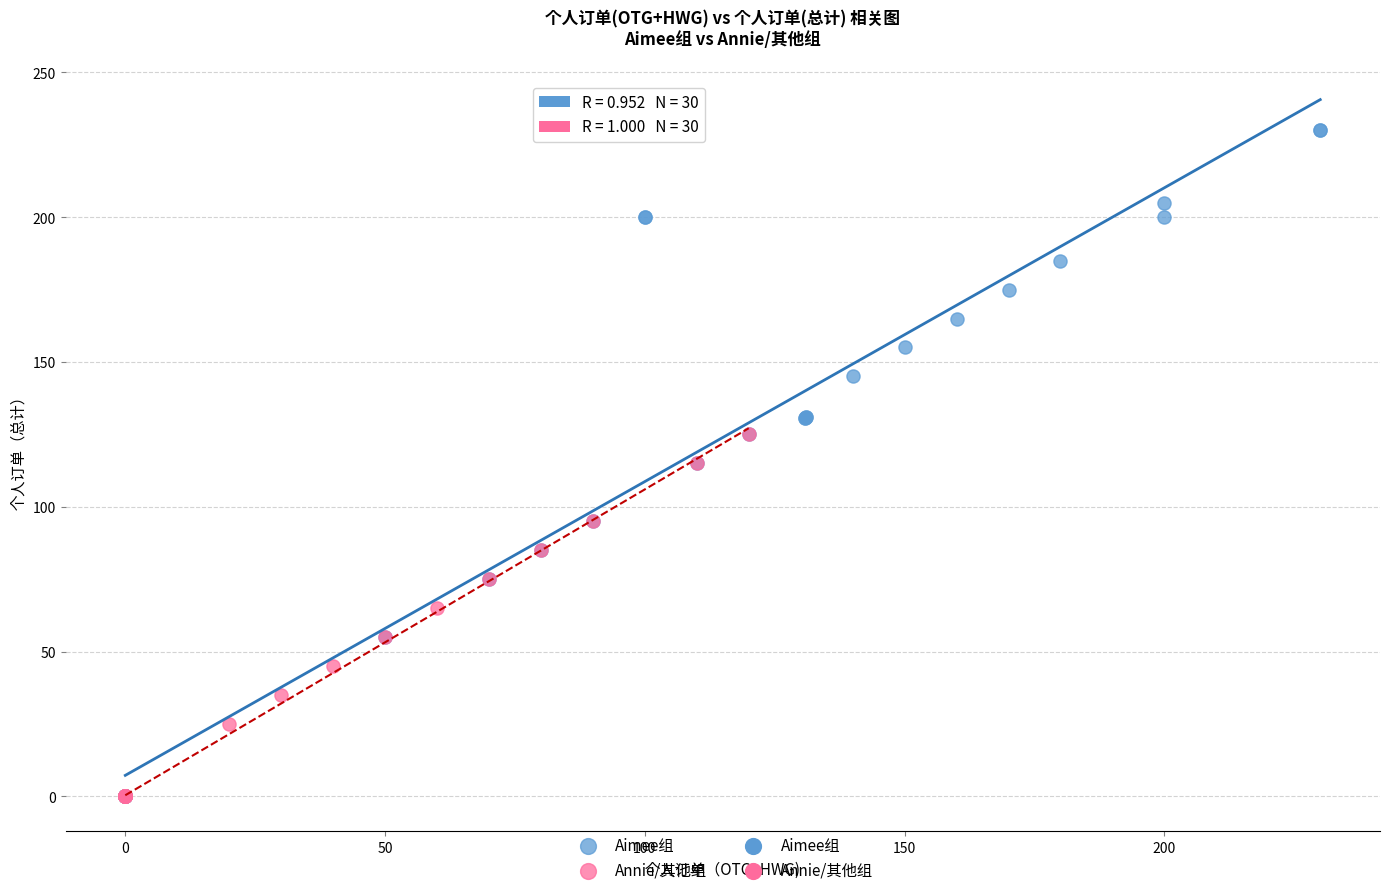

Which series has the largest Y range (max minus min)?

Aimee组